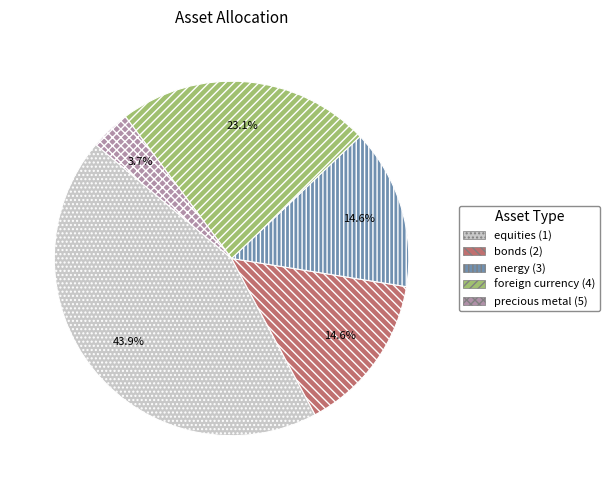

Which has a higher value, foreign currency (4) or bonds (2)?

foreign currency (4)